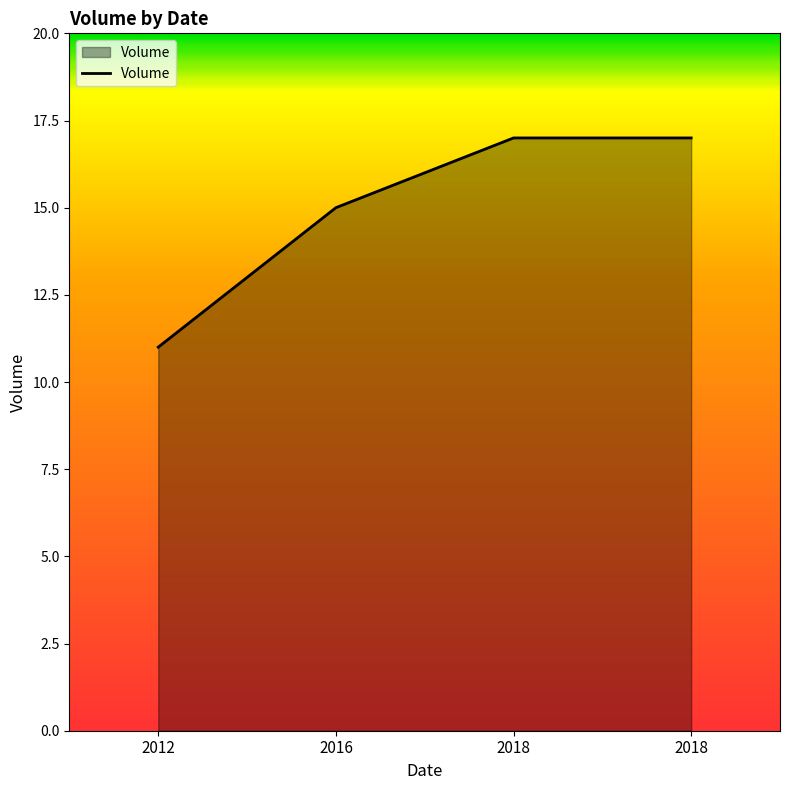

Reading right to left, extract all data points from this chart.

2018=17	2018=17	2016=15	2012=11